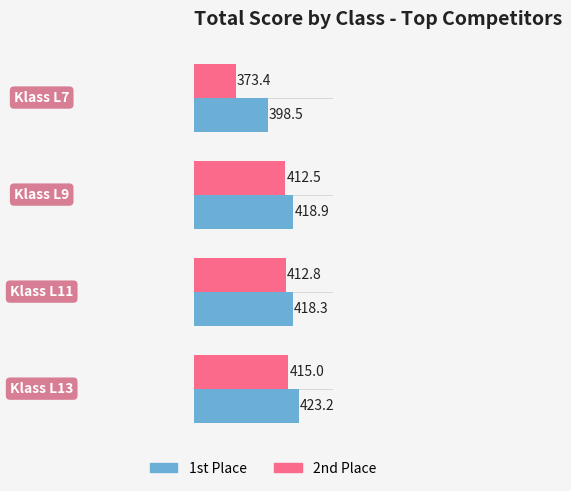

What is the smallest value displayed?

373.4